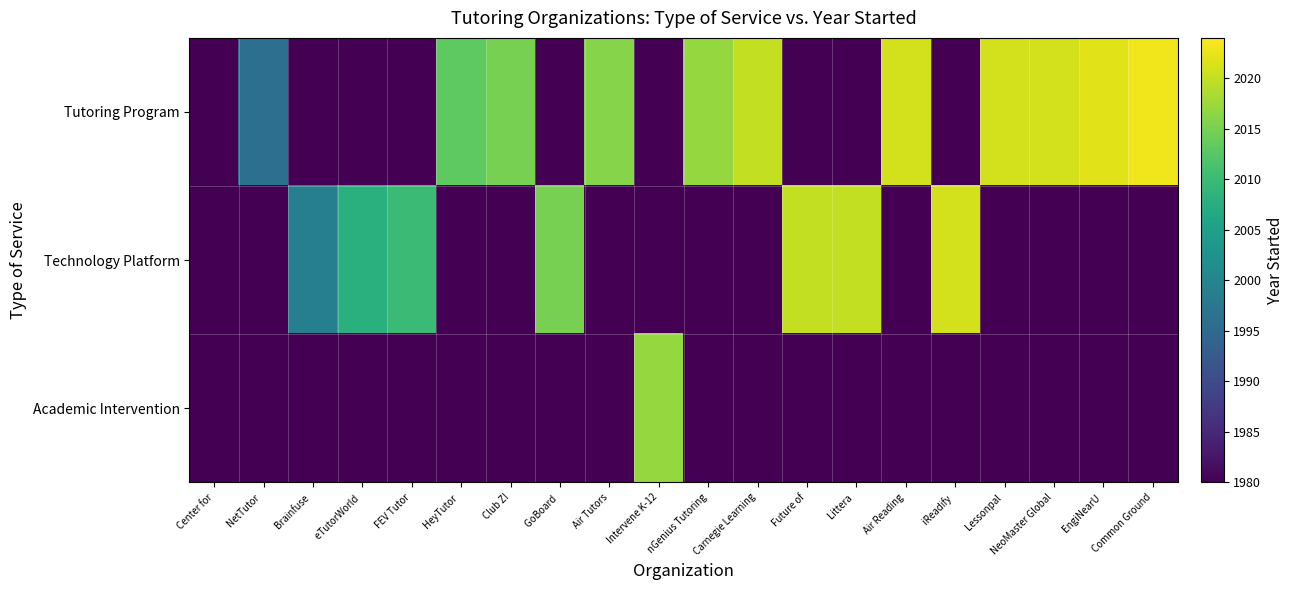

Which series has the largest total across all categories?

Tutoring Program